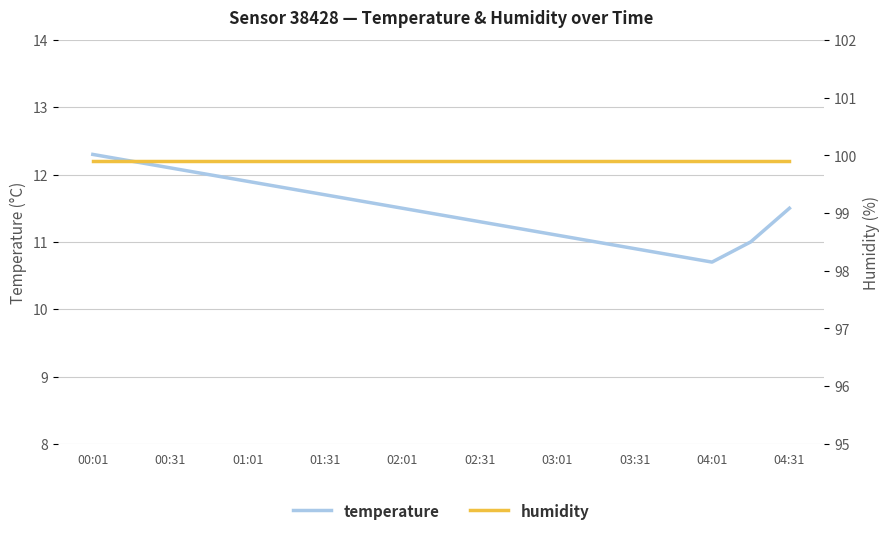

True or false: humidity and temperature intersect in this chart.

False